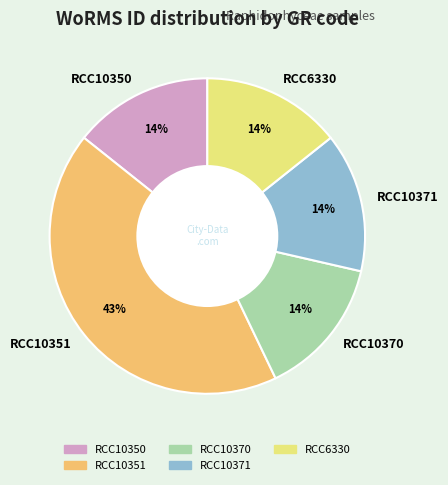

What is the ratio of the value at RCC10371 to the value at RCC10370?

1.0